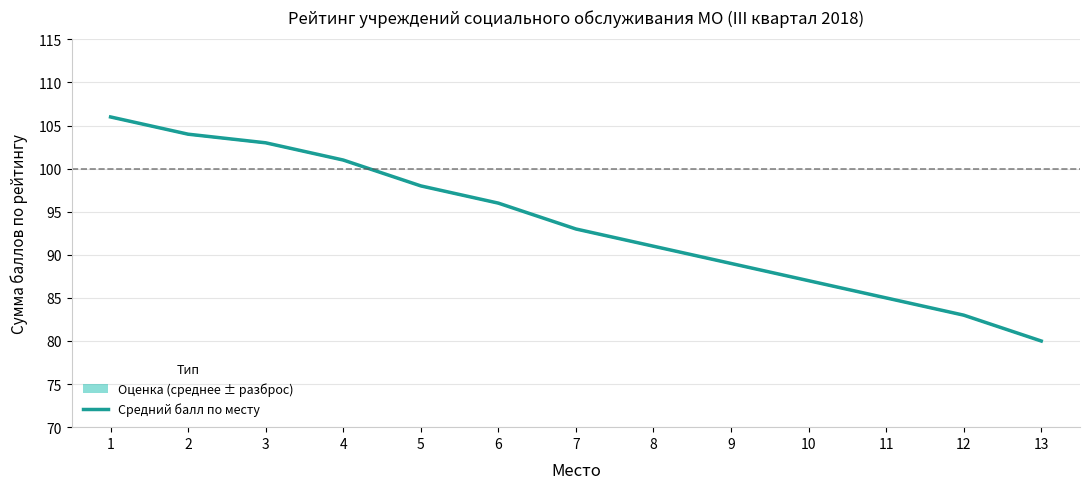

How many series are shown in this chart?

1